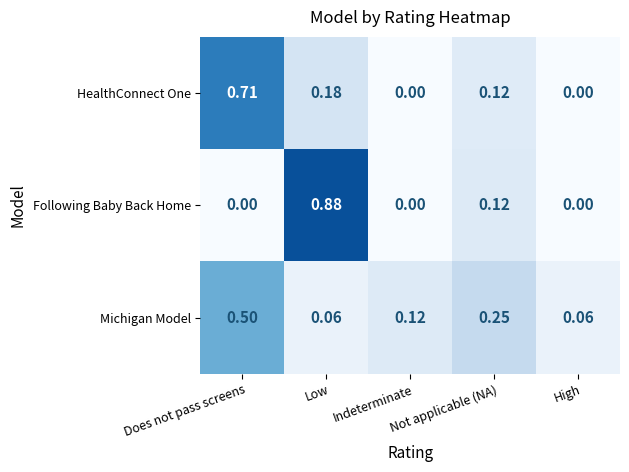

Which series has the largest range (max minus min)?

Following Baby Back Home